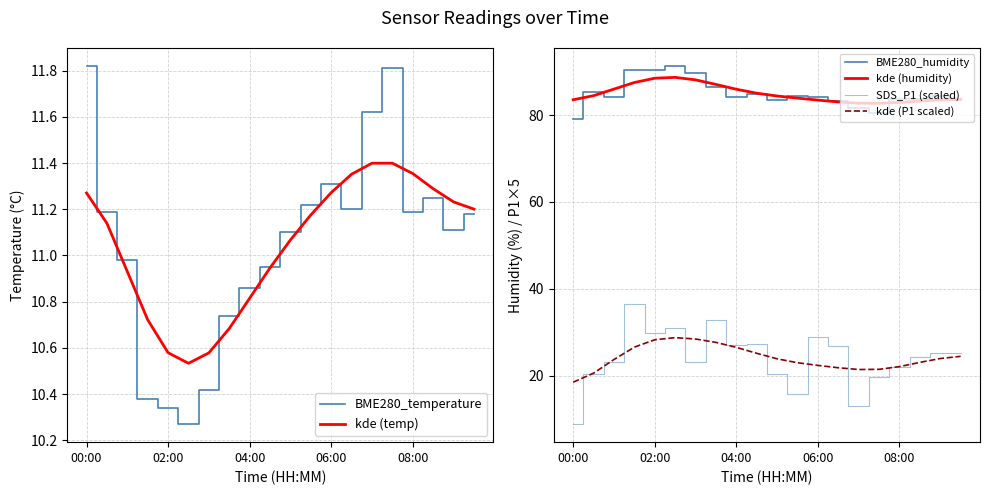

Reading right to left, list all the values displayed in this chart.

BME280_temperature: 11.2	11.1	11.2	11.2	11.8	11.6	11.2	11.3	11.2	11.1	10.9	10.9	10.7	10.4	10.3	10.3	10.4	11.0	11.2	11.8
kde (temp): 11.2	11.2	11.3	11.4	11.4	11.4	11.4	11.3	11.2	11.1	10.9	10.8	10.7	10.6	10.5	10.6	10.7	10.9	11.1	11.3
BME280_humidity: 83.5	84.3	83.7	83.7	80.5	81.6	83.2	84.1	84.4	83.5	84.7	84.1	86.5	89.6	91.3	90.4	90.4	84.2	85.3	79.2
kde (humidity): 83.6	83.5	83.2	82.9	82.7	82.7	83.0	83.4	83.9	84.4	85.0	85.9	87.1	88.1	88.7	88.5	87.5	86.0	84.5	83.5
SDS_P1 (scaled): 25.4	25.2	24.2	22.0	19.8	13.1	26.9	29.0	15.8	20.5	27.3	27.0	32.9	23.1	31.0	29.8	36.6	23.2	20.4	8.8
kde (P1 scaled): 24.5	24.0	23.1	22.1	21.5	21.4	21.9	22.4	23.0	23.9	25.2	26.5	27.7	28.5	28.8	28.3	26.6	23.7	20.6	18.5